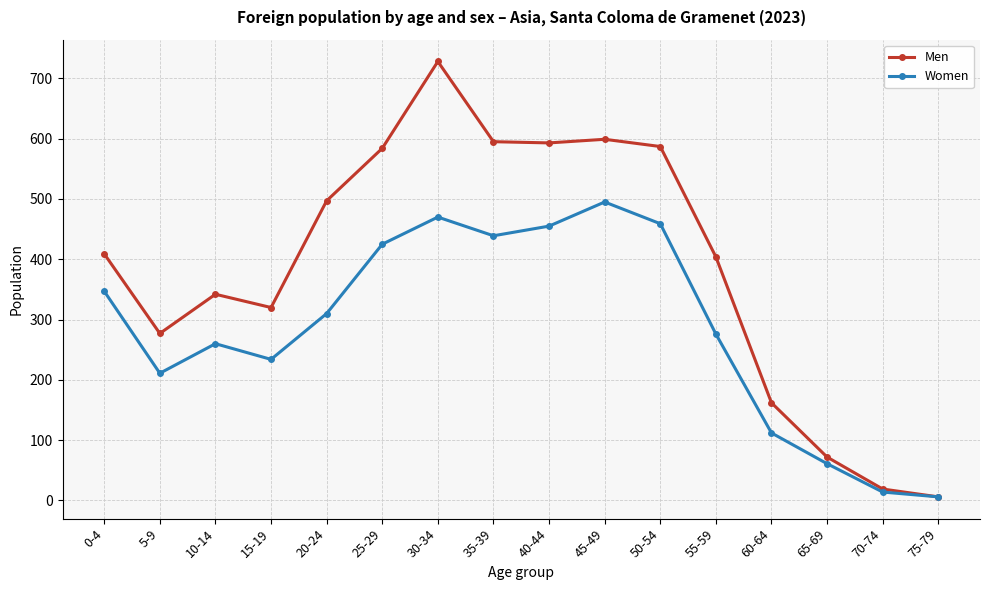

List the series in order of their overall mean, highest first.

Men, Women